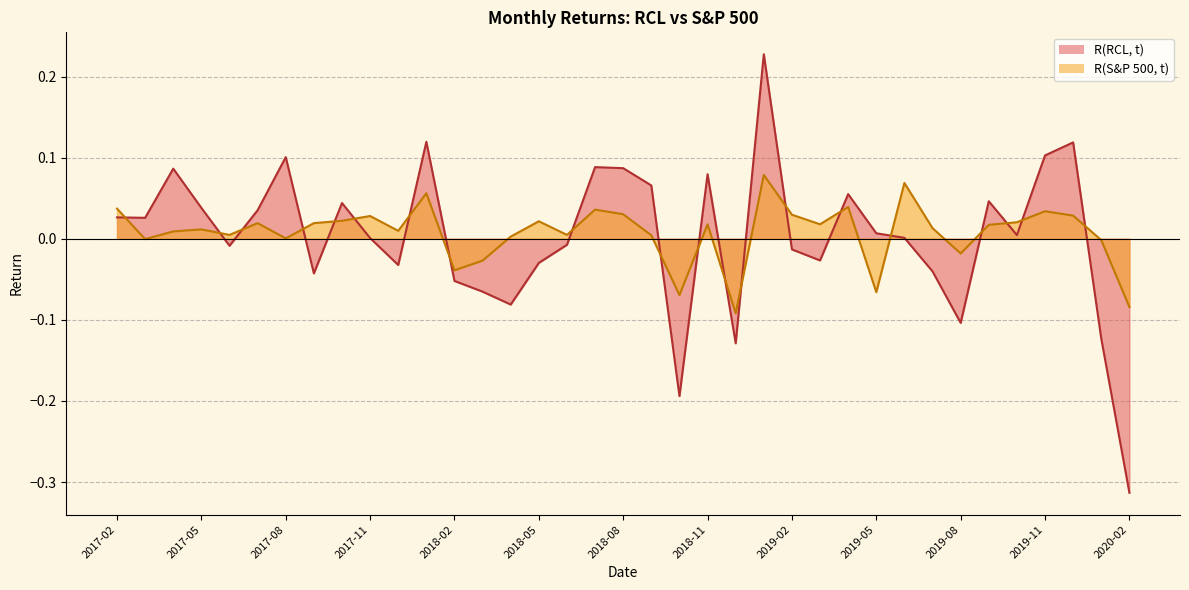

At which label does R(S&P 500, t) first exceed 0?

2017-02